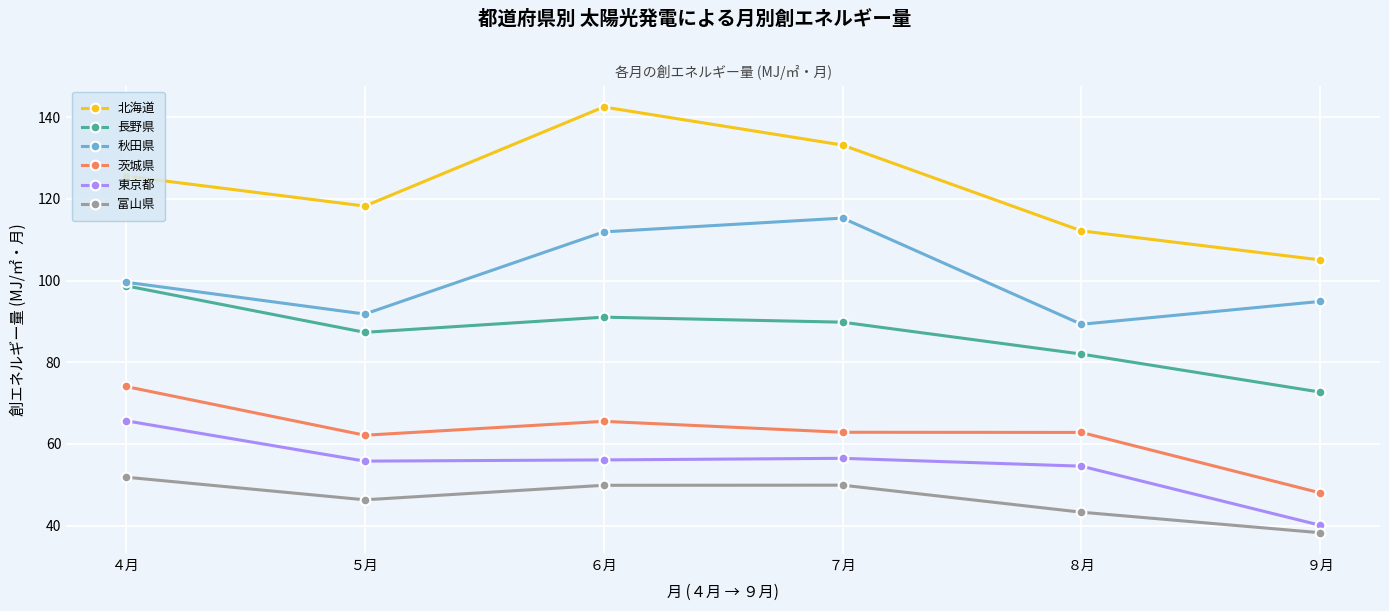

At how many categories does at least one series exceed 123?

3